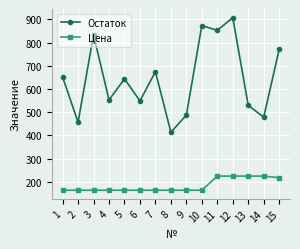

What is the difference between the maximum and minimum values in the Цена series?

61